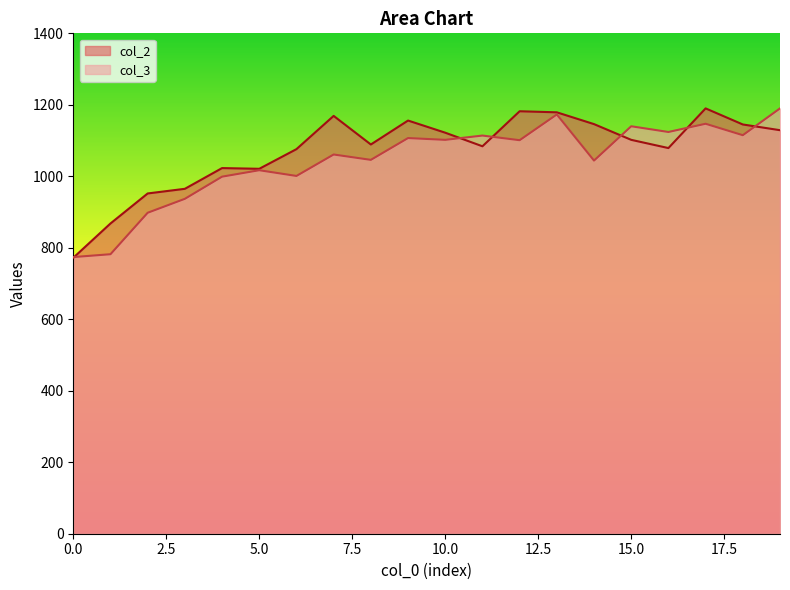

Is the value of col_3 at 6 greater than the value of col_2 at 0?

Yes